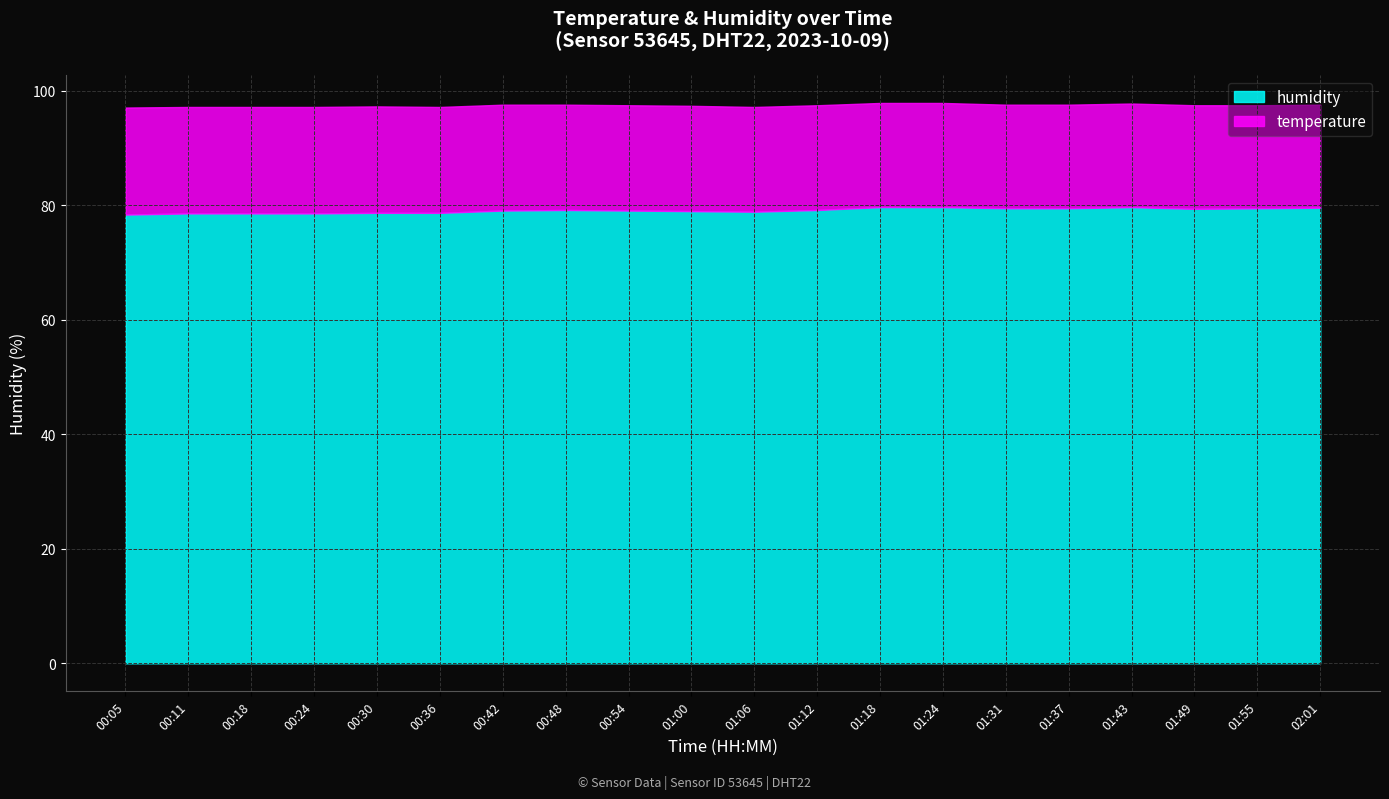

What value does the temperature series have at 01:18?

18.2